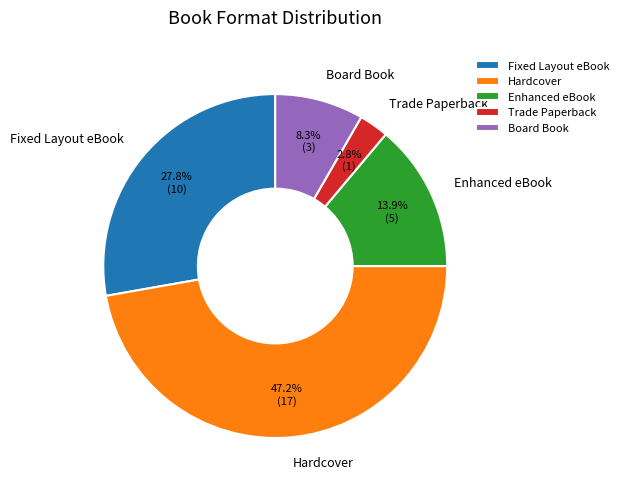

To the nearest percent, what is the combined percentage of Trade Paperback and Board Book?

11%